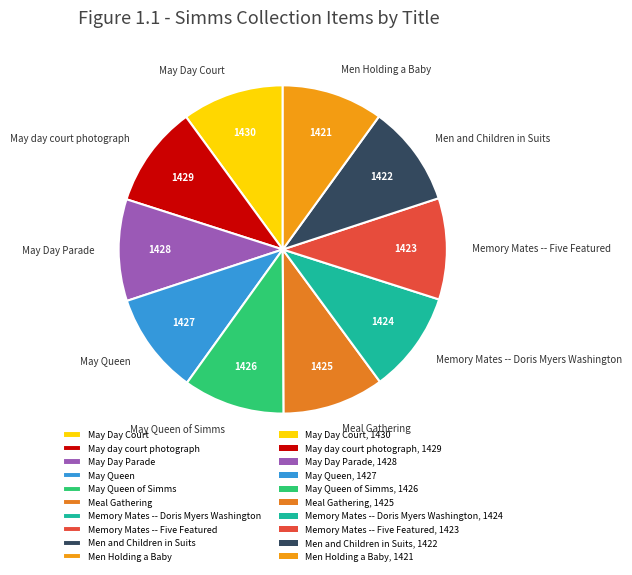

True or false: May Queen of Simms accounts for 10% of the total.

True